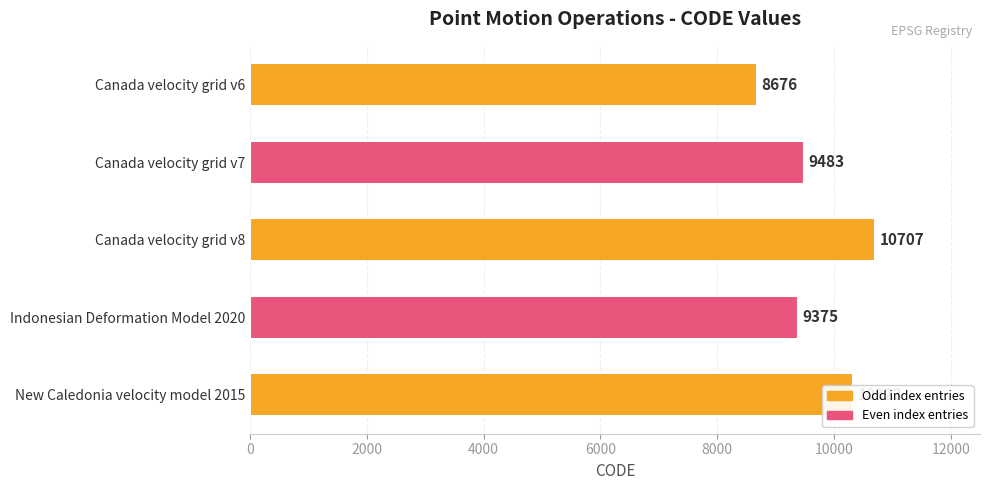

Does the chart contain any negative values?

No